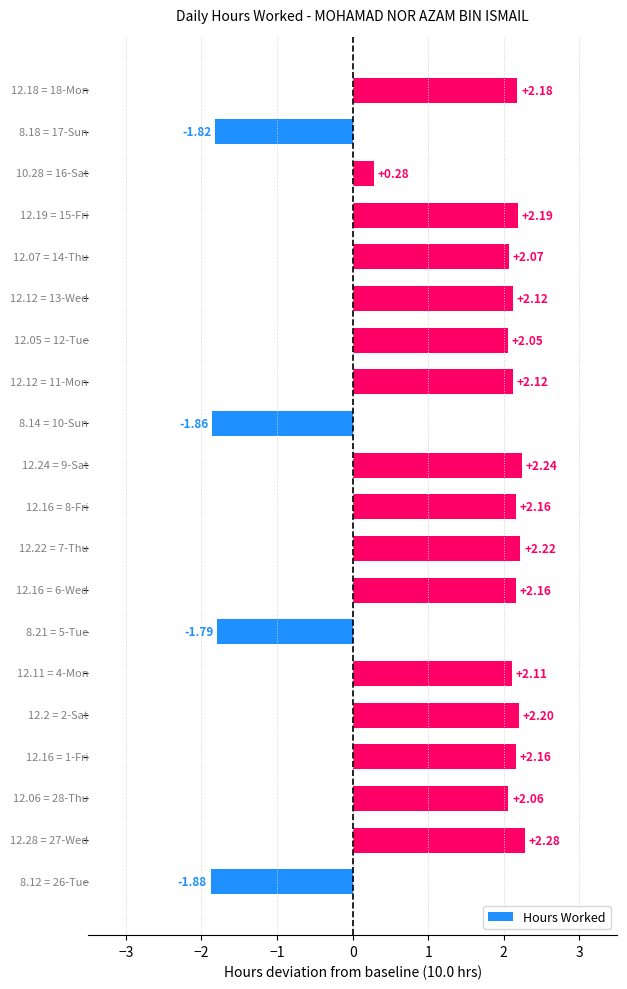

What is the average value?

1.3